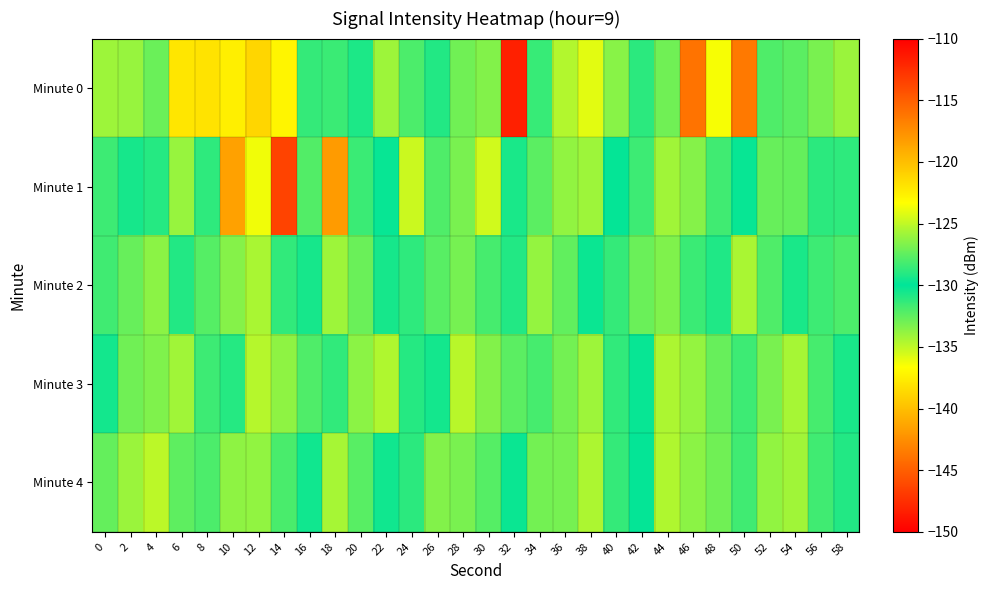

What is the minimum value shown in the chart?

-148.3